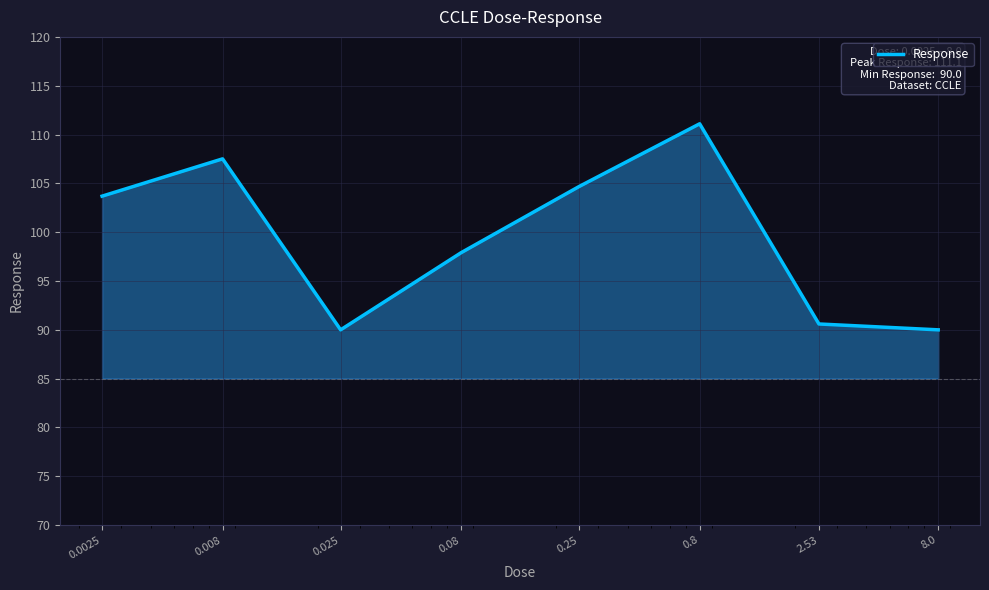

List the labels in order of value, largest first.

0.8, 0.008, 0.25, 0.0025, 0.08, 2.53, 0.025, 8.0